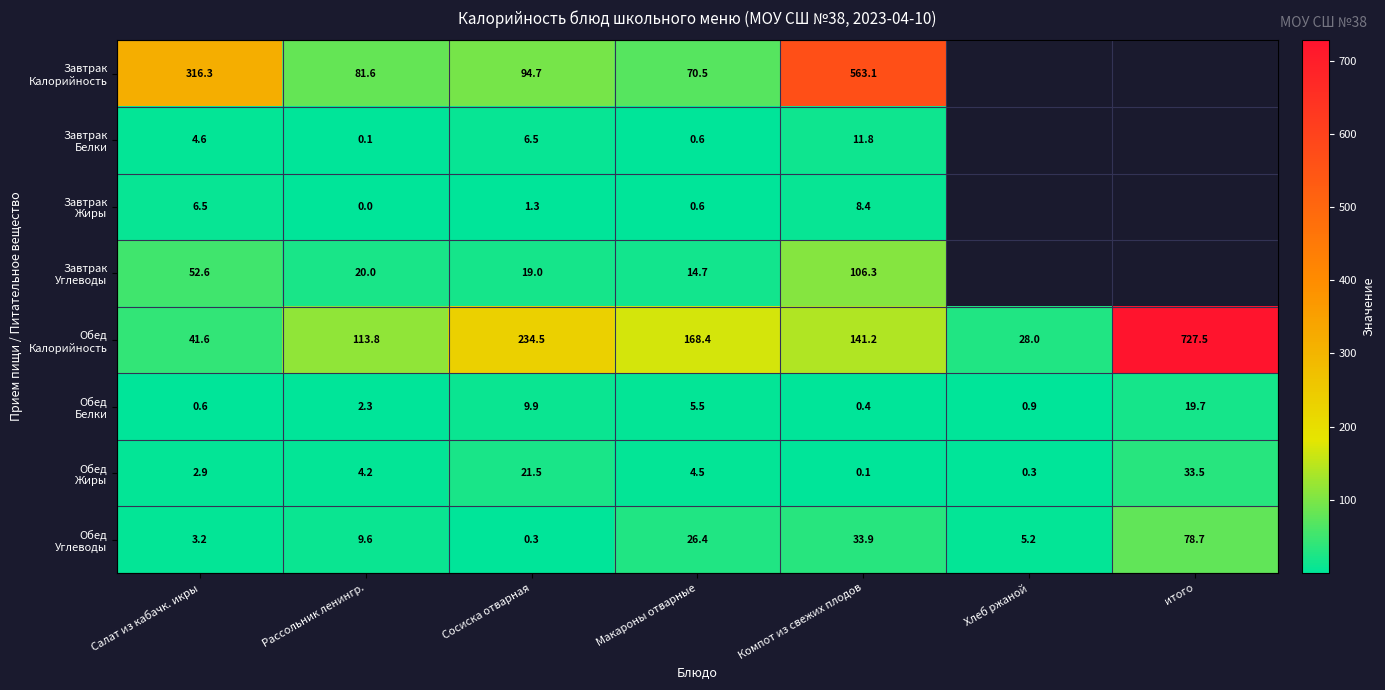

At which category is the sum across all series the highest?

Компот из свежих плодов